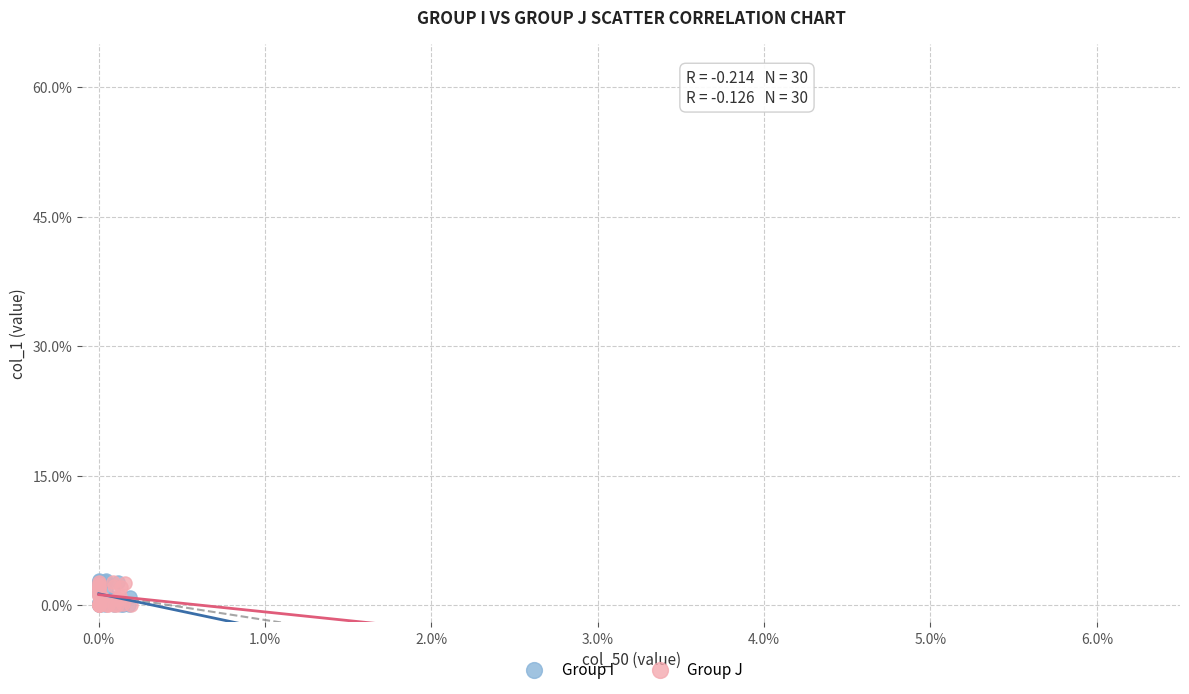

Which series has the widest spread of Y values?

Group I